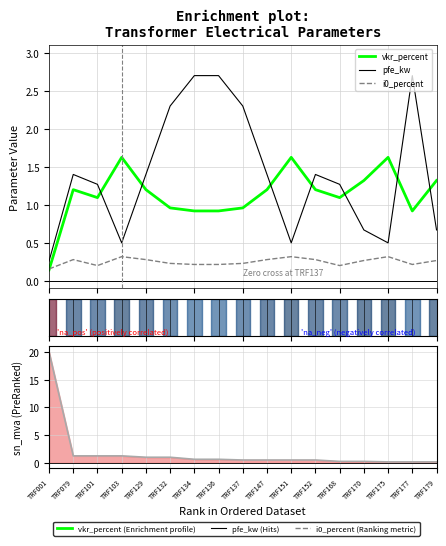

Reading left to right, what are all the values shown in this chart?

vkr_percent: 0.1	1.2	1.1	1.6	1.2	1.0	0.9	0.9	1.0	1.2	1.6	1.2	1.1	1.3	1.6	0.9	1.3
pfe_kw: 0.3	1.4	1.3	0.5	1.4	2.3	2.7	2.7	2.3	1.4	0.5	1.4	1.3	0.7	0.5	2.7	0.7
i0_percent: 0.2	0.3	0.2	0.3	0.3	0.2	0.2	0.2	0.2	0.3	0.3	0.3	0.2	0.3	0.3	0.2	0.3
sn_mva: 20.0	1.2	1.2	1.2	1.0	1.0	0.6	0.6	0.5	0.5	0.5	0.5	0.2	0.2	0.2	0.2	0.2